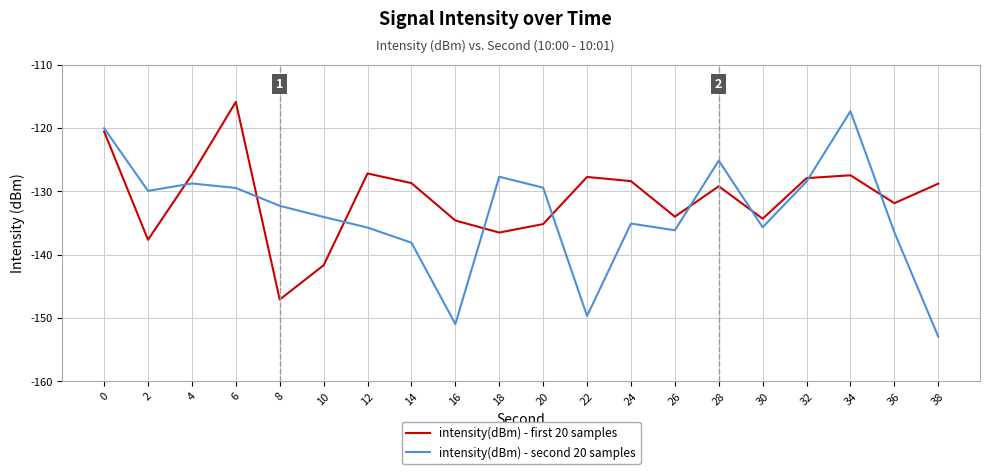

The intensity(dBm) - second 20 samples series shows -135.7 at 12. True or false?

True